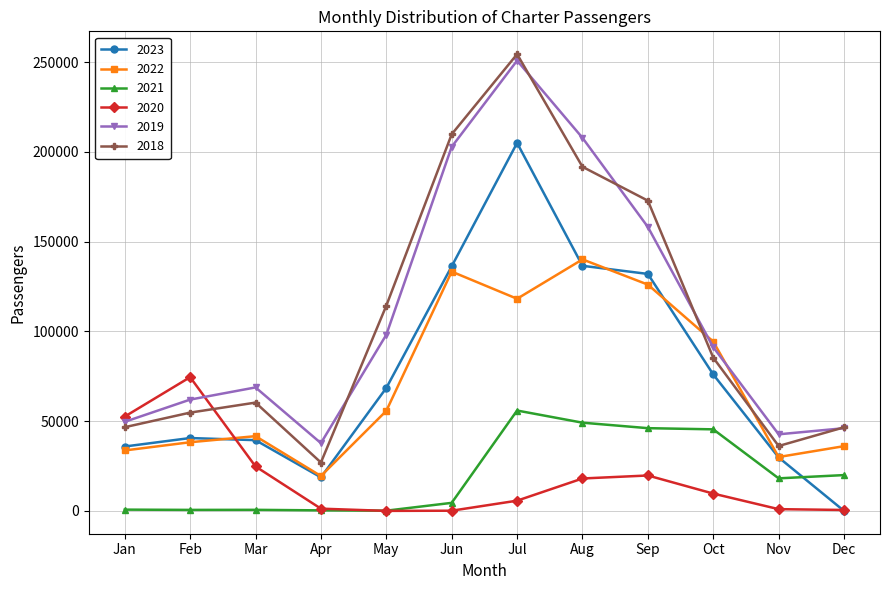

How many series are shown in this chart?

6